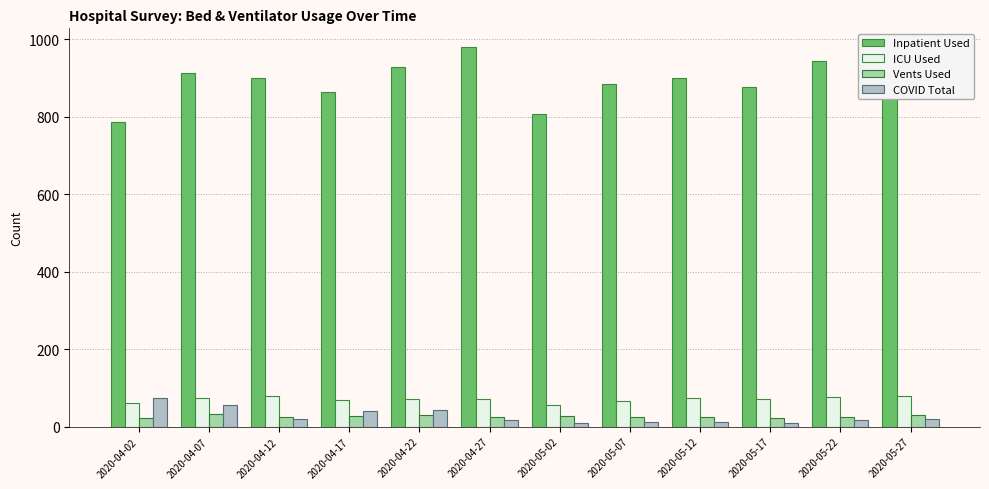

What is the minimum value shown in the chart?

9